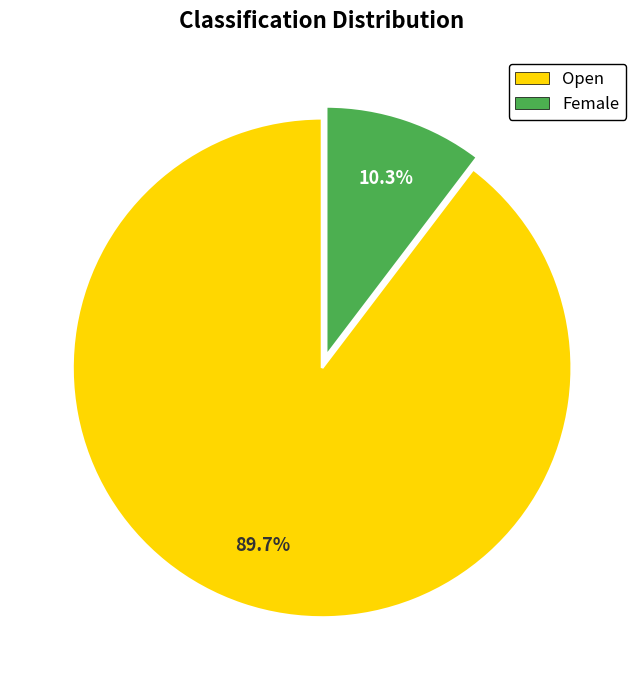

What is the largest slice in the pie chart?

Open